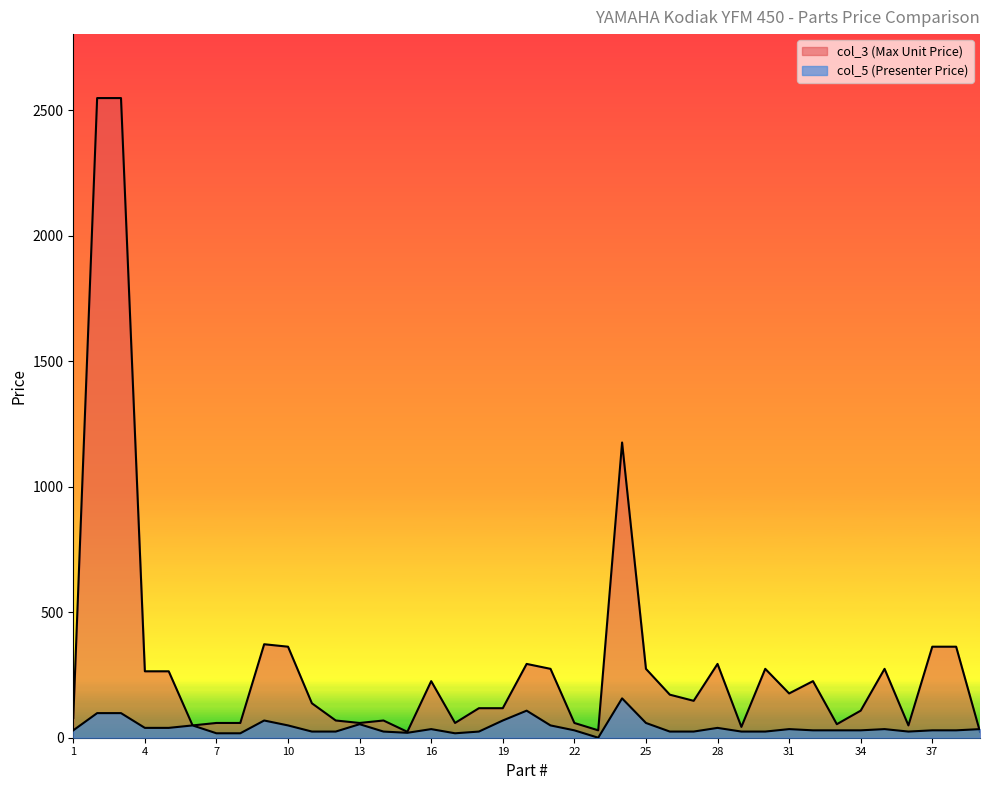

What is the value of the col_3 (Max Unit Price) point at the 1st from the left?

78.4